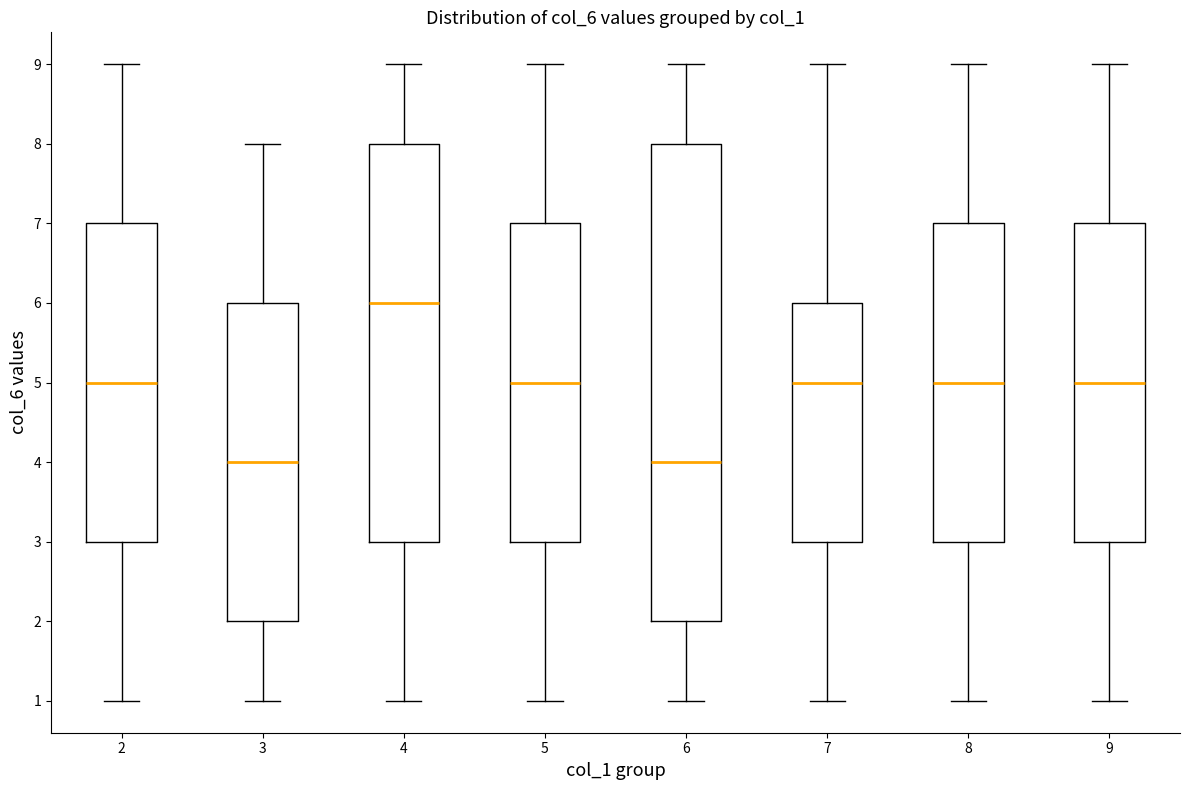

Reading left to right, read every box against the y-axis: the position of its median line, the range the box covers, and the ends of its whiskers. The values are not printed on the chart, so give them approximately, as read against the axis.

2: median 5, box 3 to 7, whiskers 1 to 9
3: median 4, box 2 to 6, whiskers 1 to 8
4: median 6, box 3 to 8, whiskers 1 to 9
5: median 5, box 3 to 7, whiskers 1 to 9
6: median 4, box 2 to 8, whiskers 1 to 9
7: median 5, box 3 to 6, whiskers 1 to 9
8: median 5, box 3 to 7, whiskers 1 to 9
9: median 5, box 3 to 7, whiskers 1 to 9